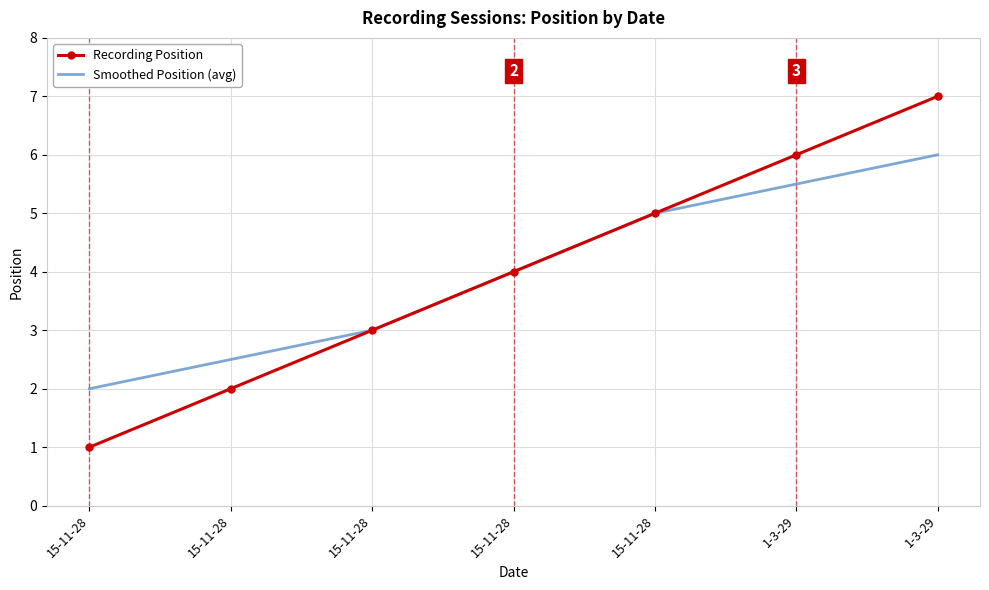

What is the minimum value for Recording Position?

1.0